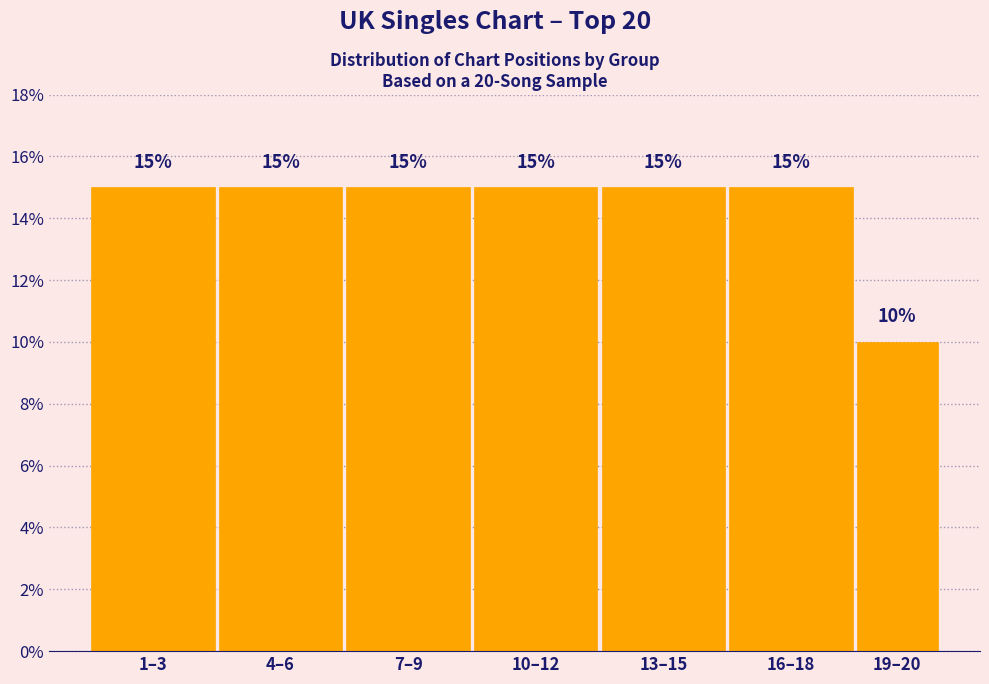

Reading left to right, list all the values displayed in this chart.

15	15	15	15	15	15	10